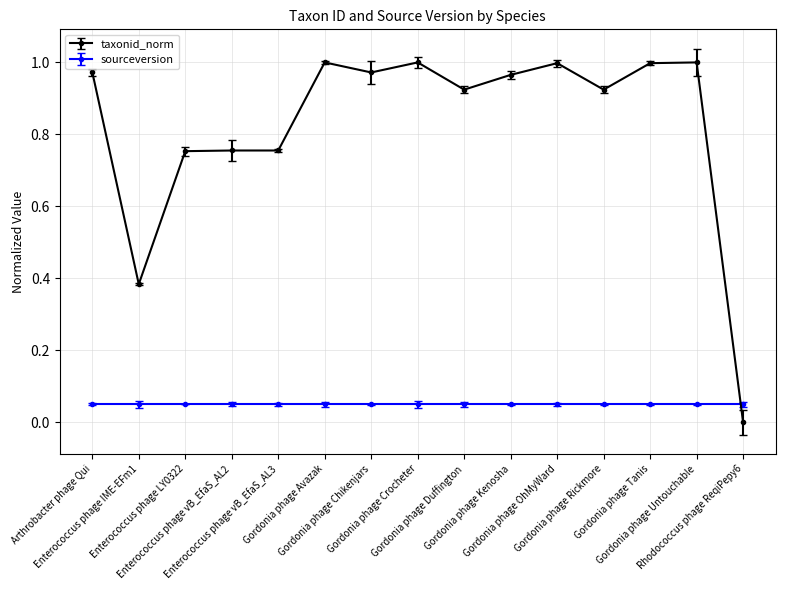

Does the chart have visible grid lines?

Yes